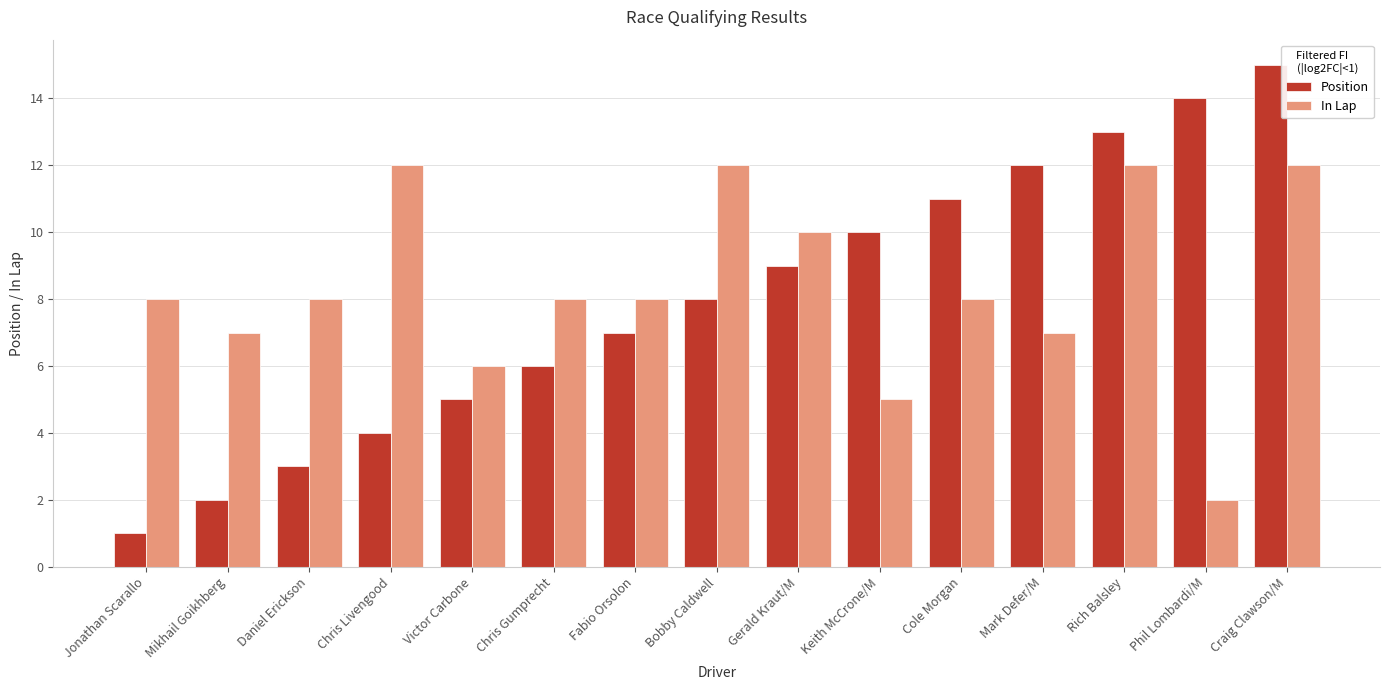

Reading right to left, transcribe all the data shown in this chart.

Position: 15	14	13	12	11	10	9	8	7	6	5	4	3	2	1
In Lap: 12	2	12	7	8	5	10	12	8	8	6	12	8	7	8